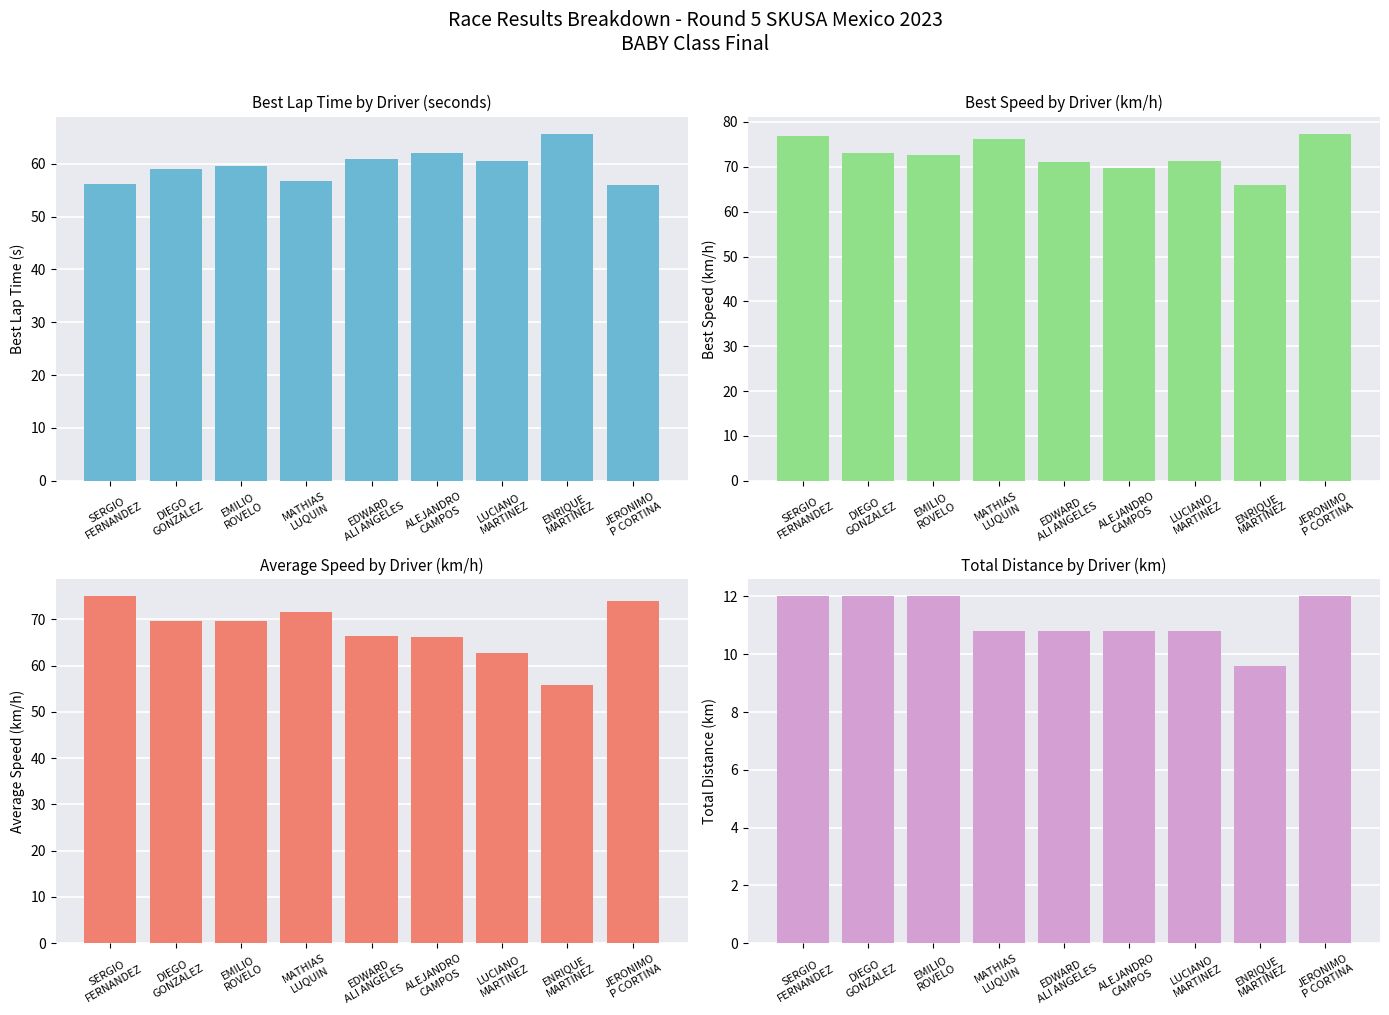

At how many categories does at least one series exceed 20?

9